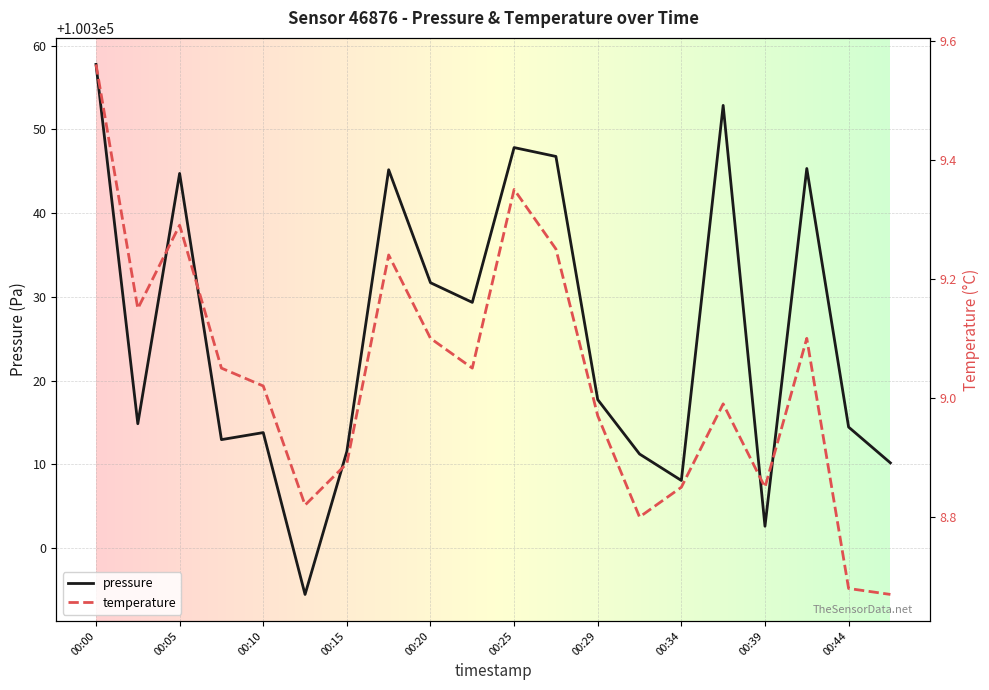

True or false: temperature and pressure intersect in this chart.

False